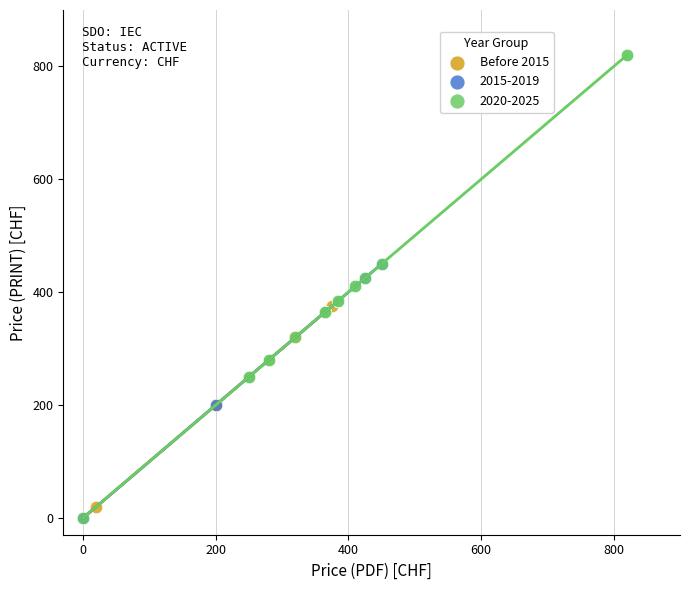

Which series reaches the maximum Y coordinate?

2020-2025